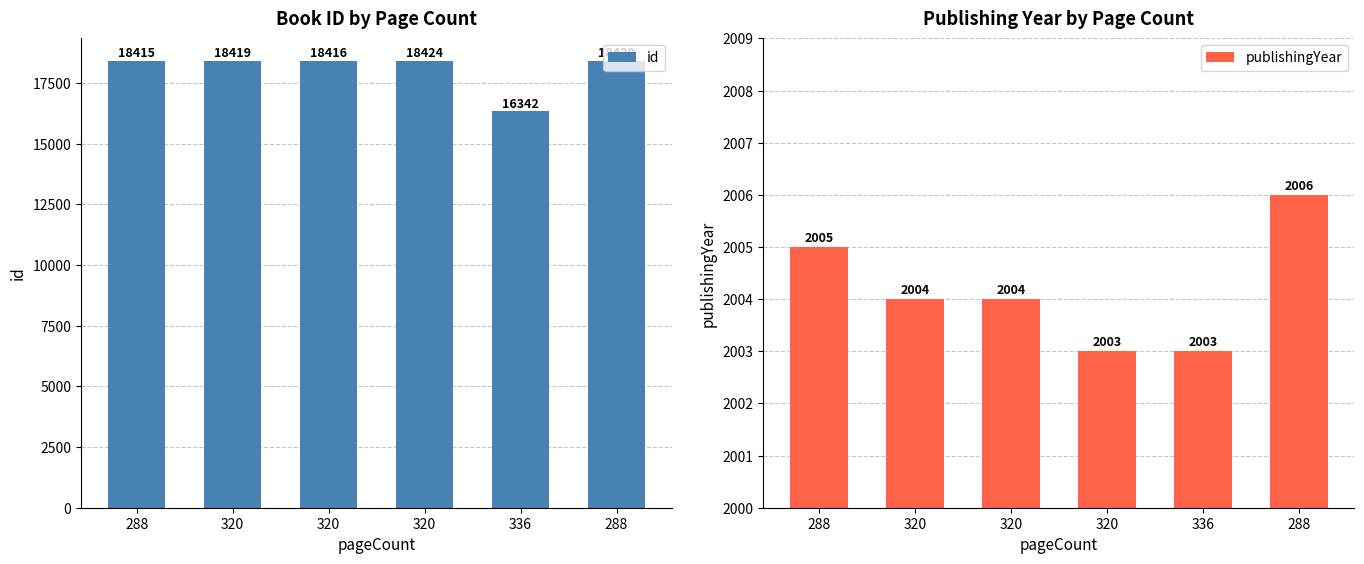

How many data points does each series have?

6